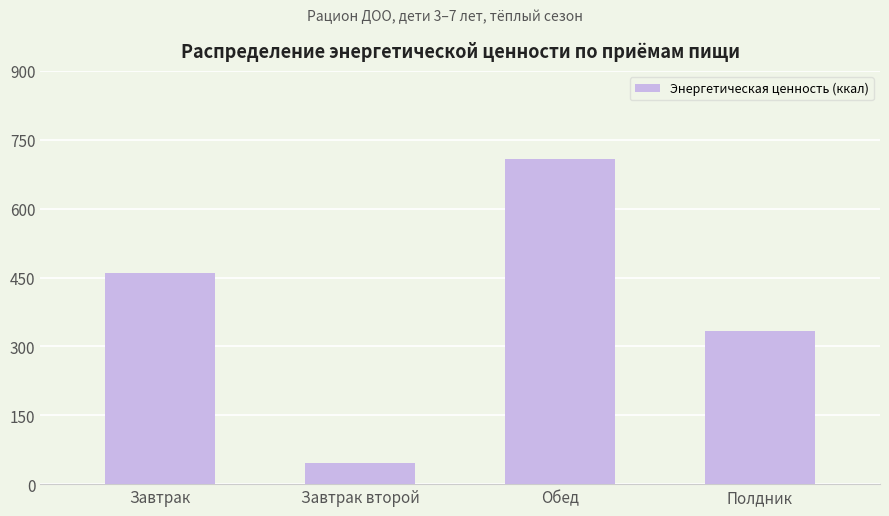

List the labels in order of value, largest first.

Обед, Завтрак, Полдник, Завтрак второй